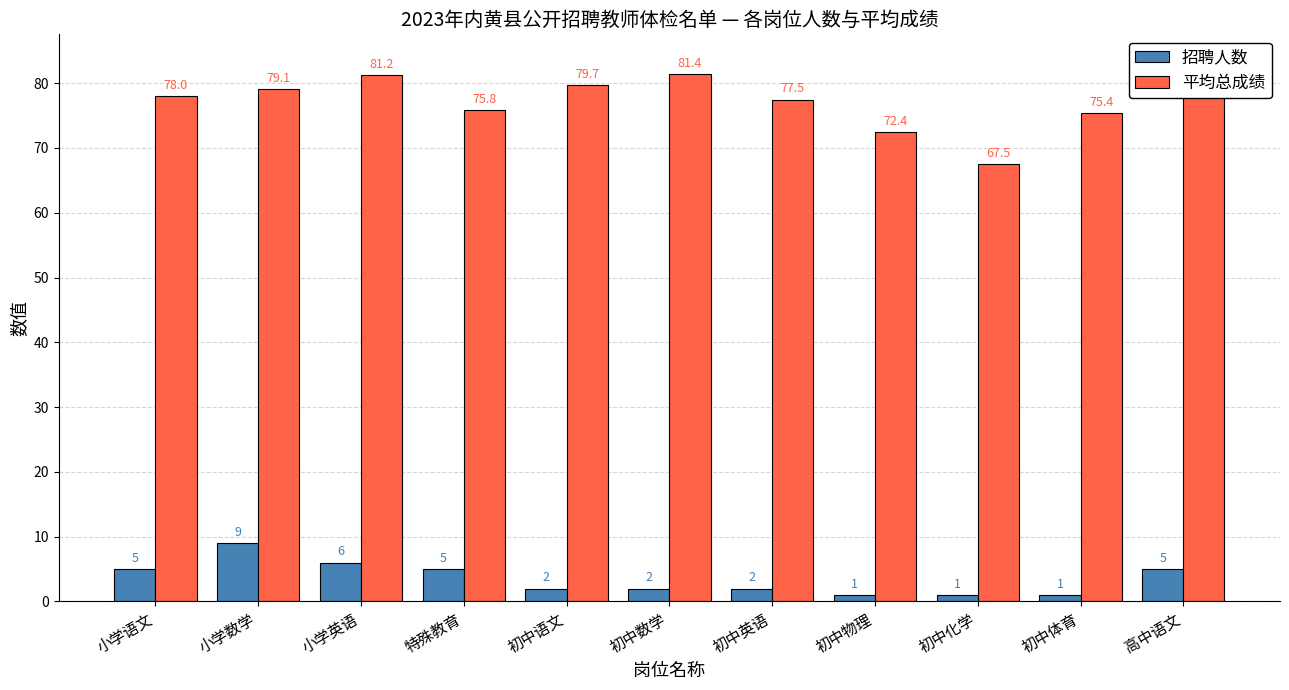

Reading left to right, what are all the values shown in this chart?

招聘人数: 小学语文=5.0	小学数学=9.0	小学英语=6.0	特殊教育=5.0	初中语文=2.0	初中数学=2.0	初中英语=2.0	初中物理=1.0	初中化学=1.0	初中体育=1.0	高中语文=5.0
平均总成绩: 小学语文=78.0	小学数学=79.1	小学英语=81.2	特殊教育=75.8	初中语文=79.7	初中数学=81.4	初中英语=77.5	初中物理=72.4	初中化学=67.5	初中体育=75.4	高中语文=83.4